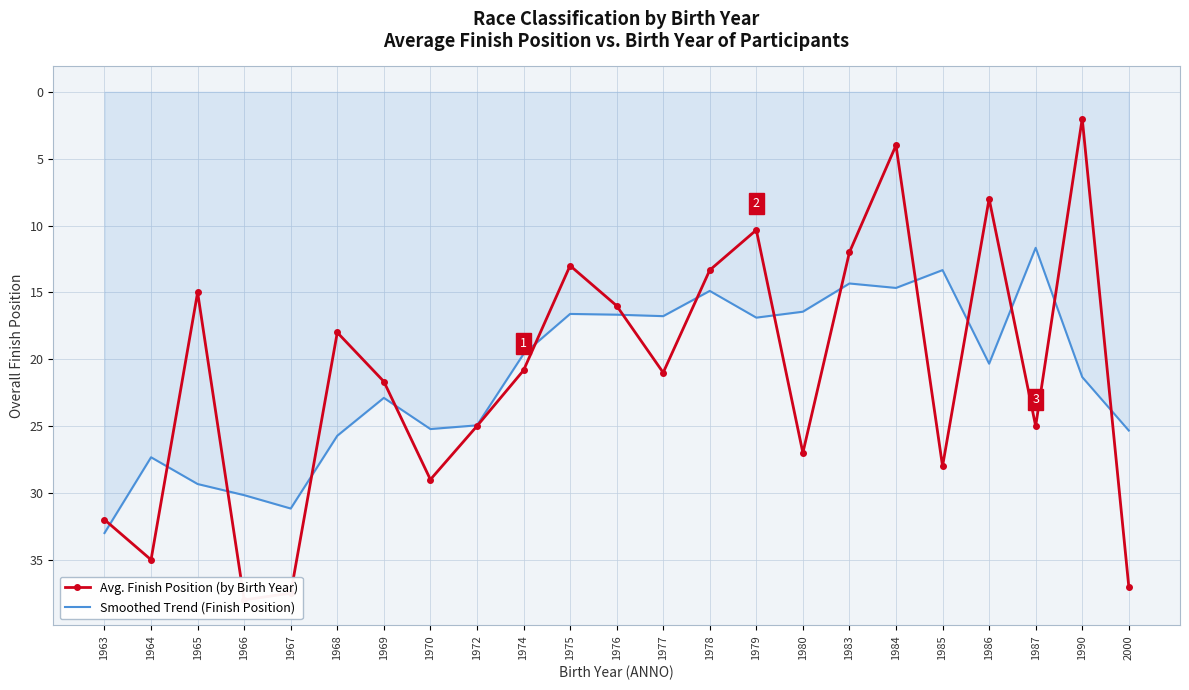

What is the greatest value displayed?

38.0